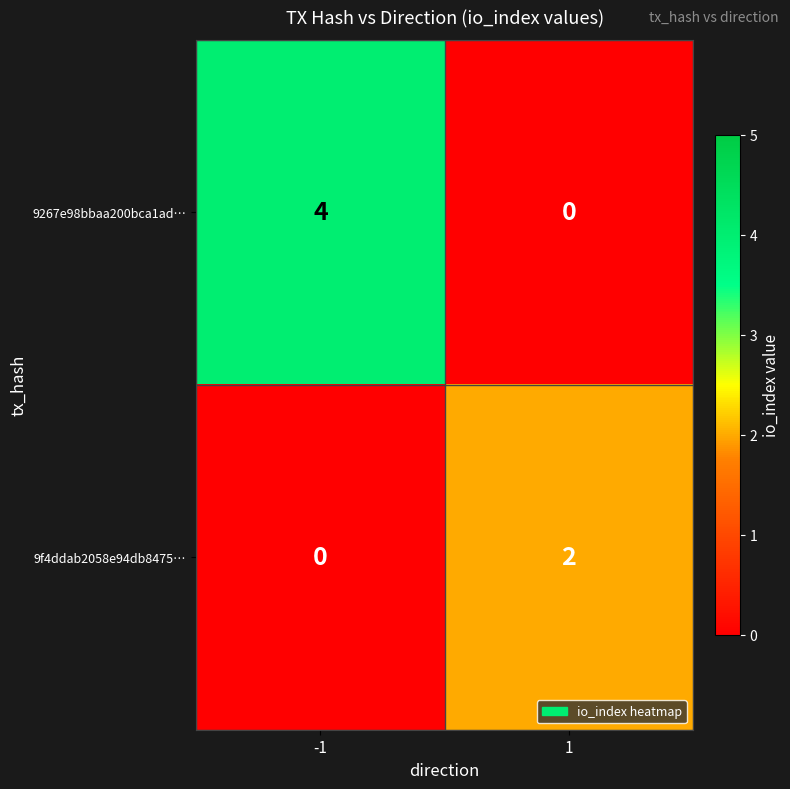

At which category is the sum across all series the highest?

-1